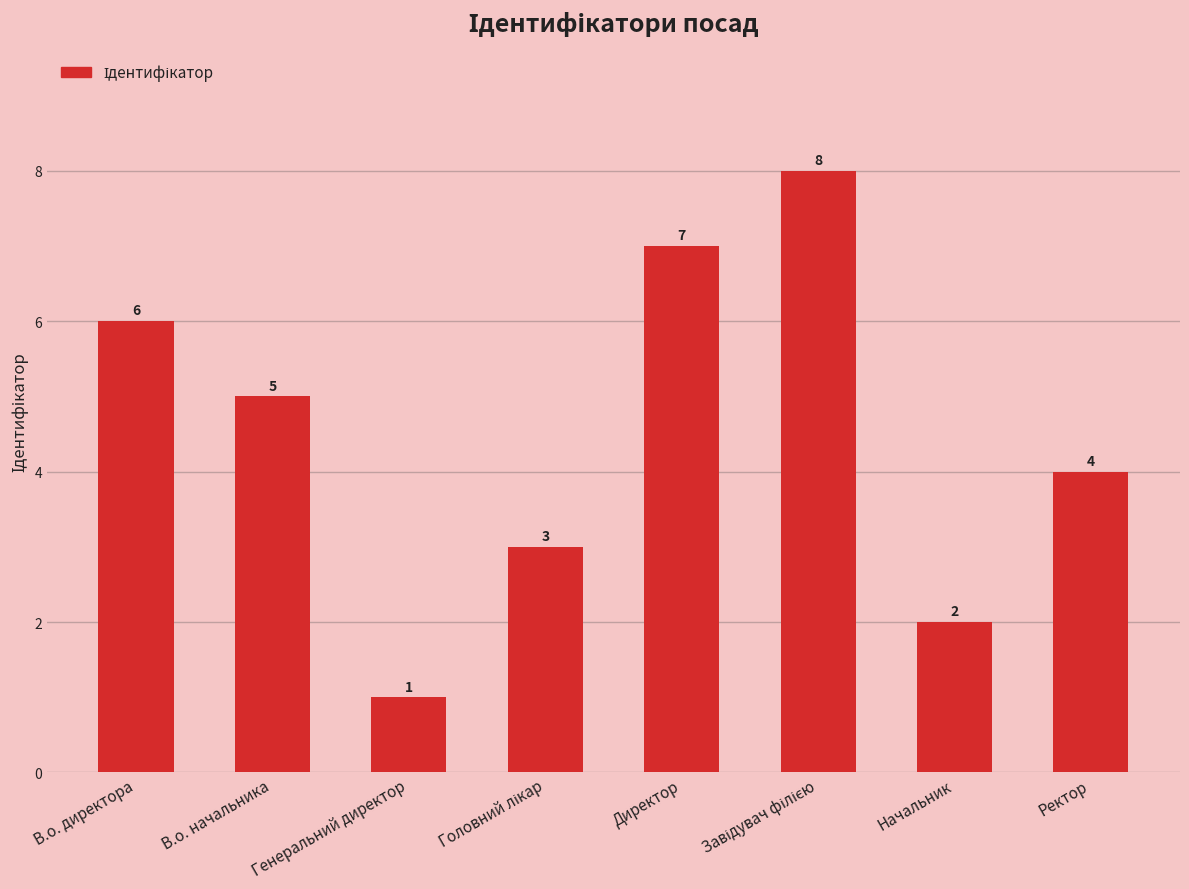

How many values are between 3 and 7?

5